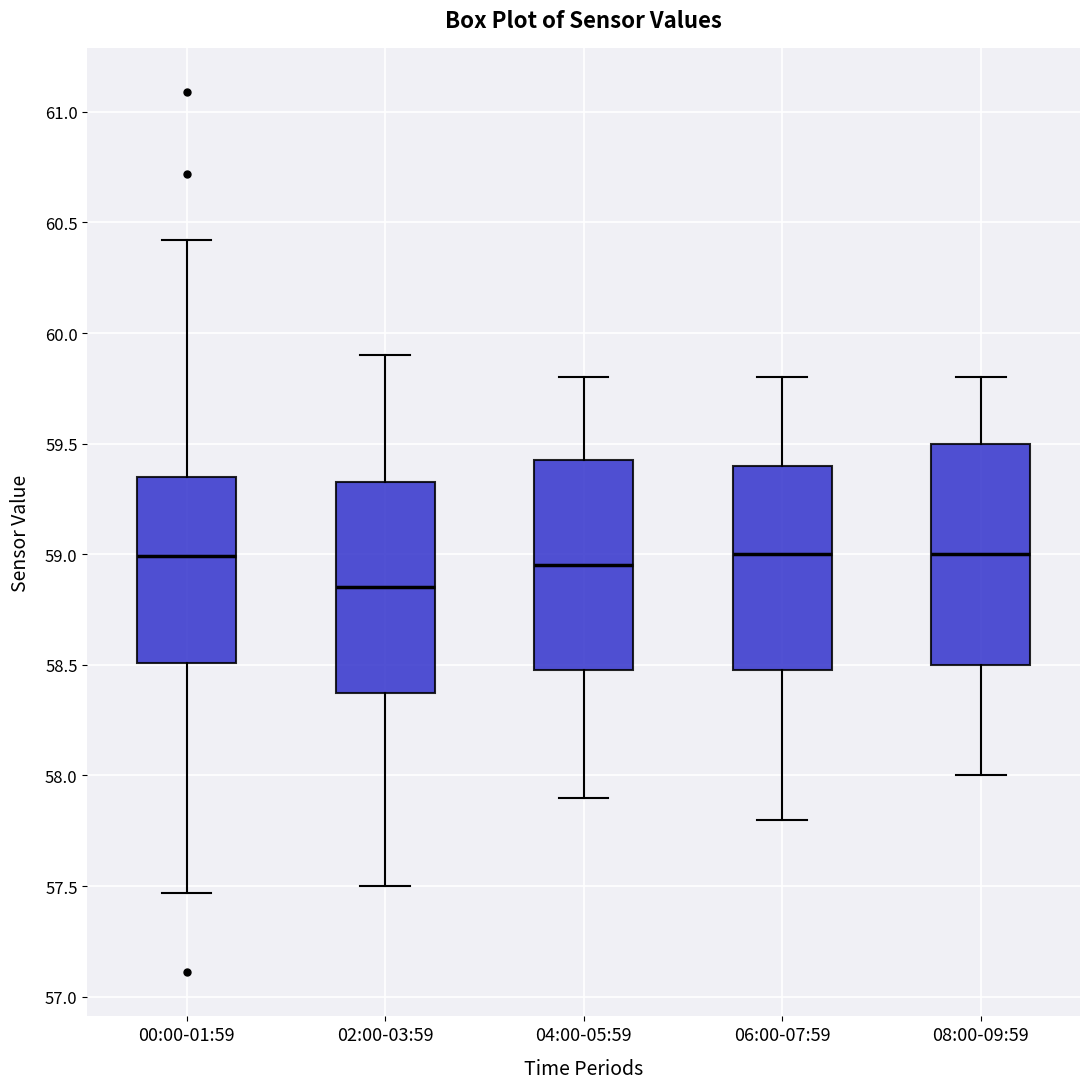

Reading left to right, read every box against the y-axis: the position of its median line, the range the box covers, and the ends of its whiskers. The values are not printed on the chart, so give them approximately, as read against the axis.

00:00-01:59: median 59.00, box 58.50 to 59.35, whiskers 57.45 to 60.40
02:00-03:59: median 58.85, box 58.40 to 59.35, whiskers 57.50 to 59.90
04:00-05:59: median 58.95, box 58.50 to 59.45, whiskers 57.90 to 59.80
06:00-07:59: median 59.00, box 58.50 to 59.40, whiskers 57.80 to 59.80
08:00-09:59: median 59.00, box 58.50 to 59.50, whiskers 58.00 to 59.80